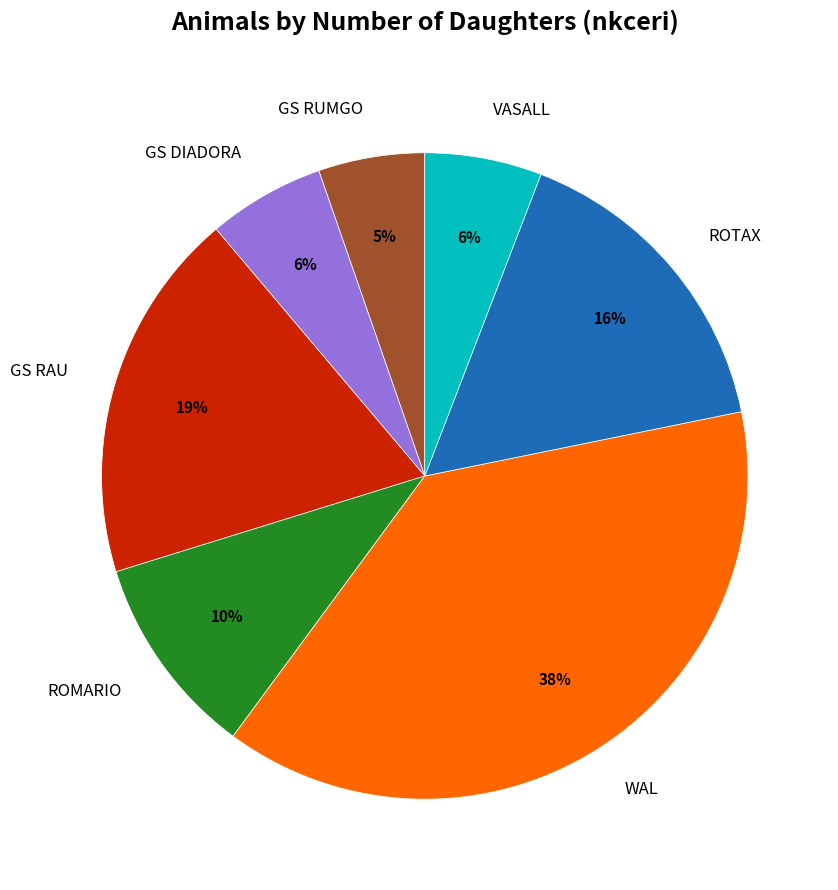

Is there any slice that represents more than half of the pie?

No